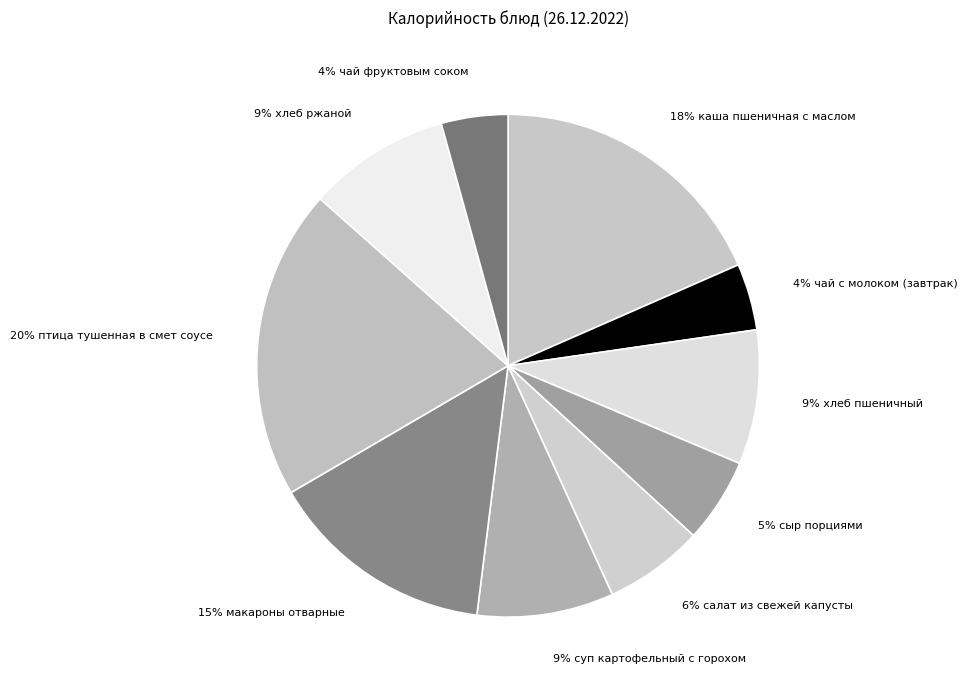

How many slices are in this pie chart?

10